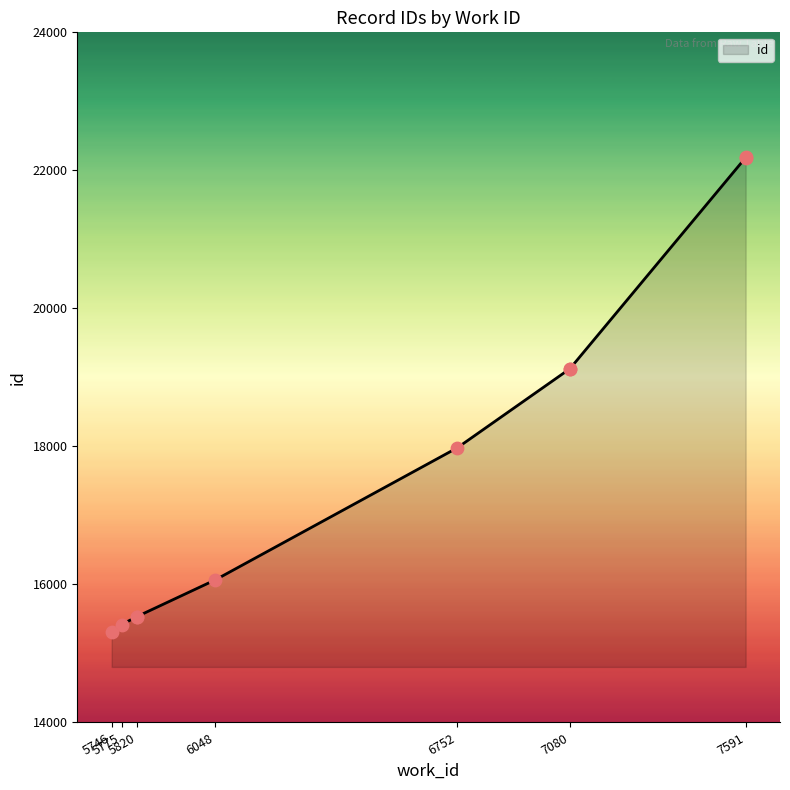

What is the ratio of the value at 5746 to the value at 5820?

1.0